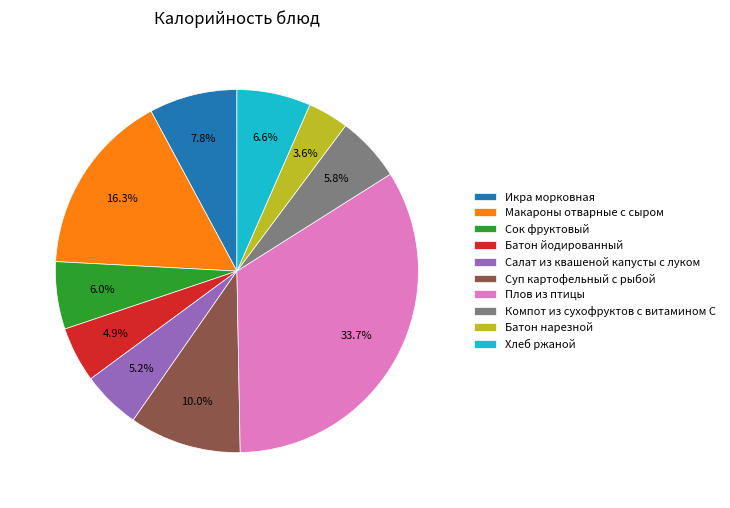

Which category has the smallest portion of the pie?

Батон нарезной